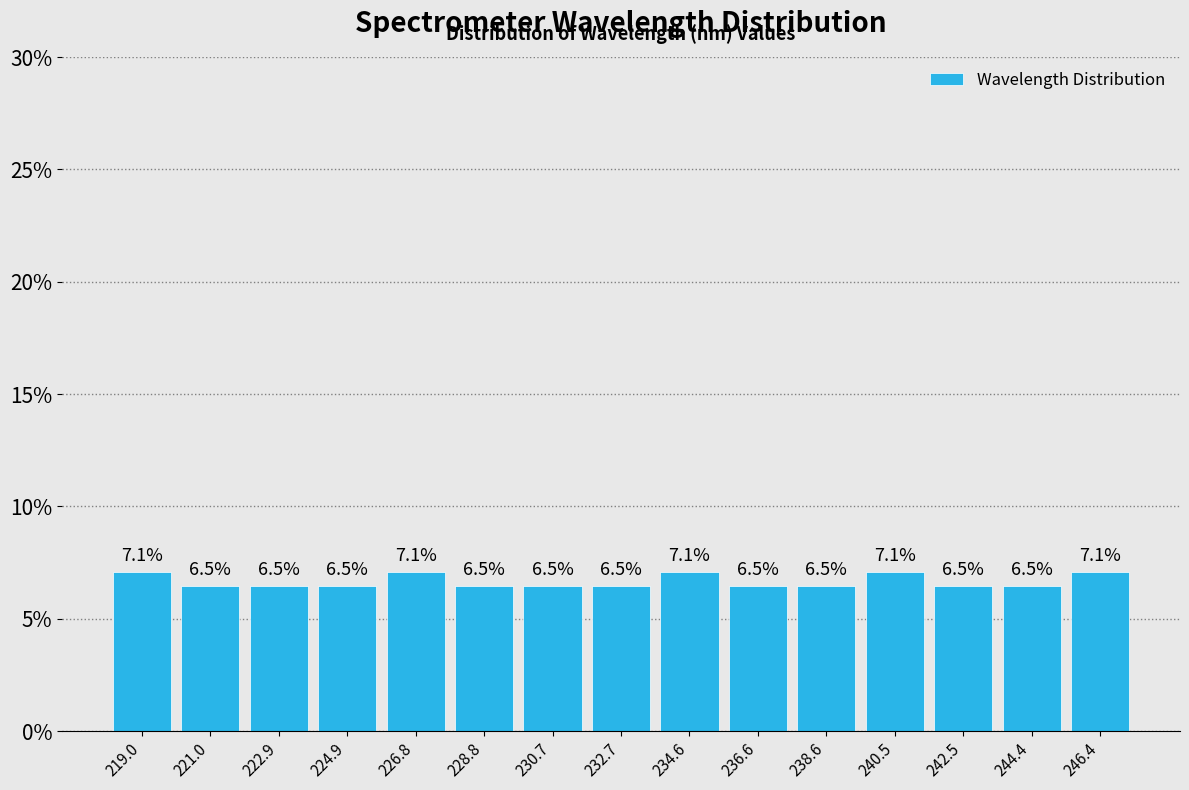

Reading left to right, list every bar in this chart as the range it spans on the x-axis followed by its height. The bar edges are not printed on the chart, so give them approximately, as read against the axis.

218.0 to 220.0: 7.1
220.0 to 222.0: 6.5
222.0 to 224.0: 6.5
224.0 to 225.8: 6.5
225.8 to 227.8: 7.1
227.8 to 229.8: 6.5
229.8 to 231.8: 6.5
231.8 to 233.6: 6.5
233.6 to 235.6: 7.1
235.6 to 237.6: 6.5
237.6 to 239.6: 6.5
239.6 to 241.4: 7.1
241.4 to 243.4: 6.5
243.4 to 245.4: 6.5
245.4 to 247.4: 7.1